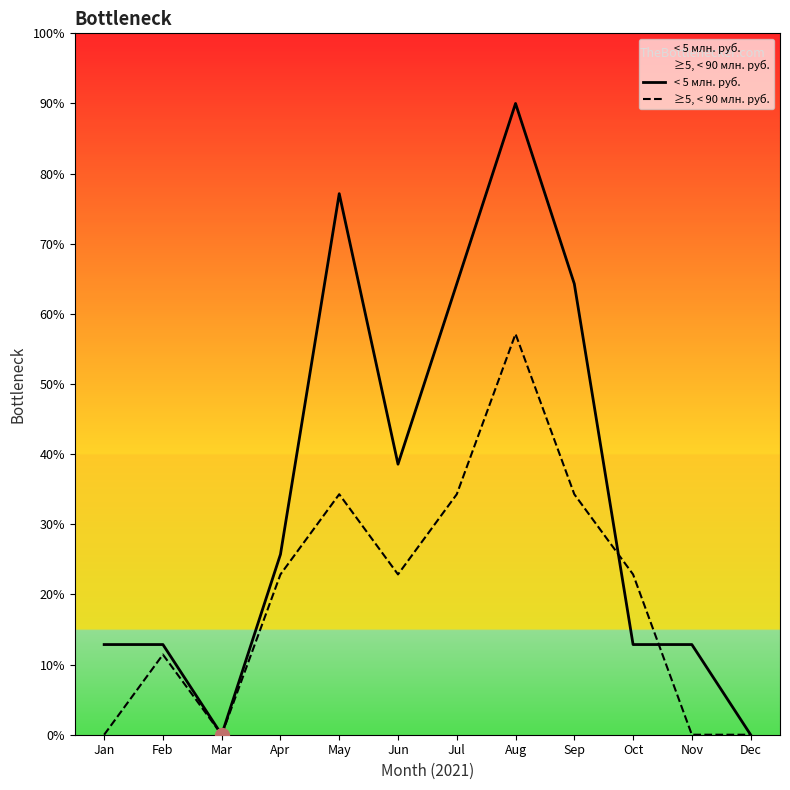

Rank the series by their maximum value, from highest to lowest.

< 5 млн. руб., ≥5, < 90 млн. руб.